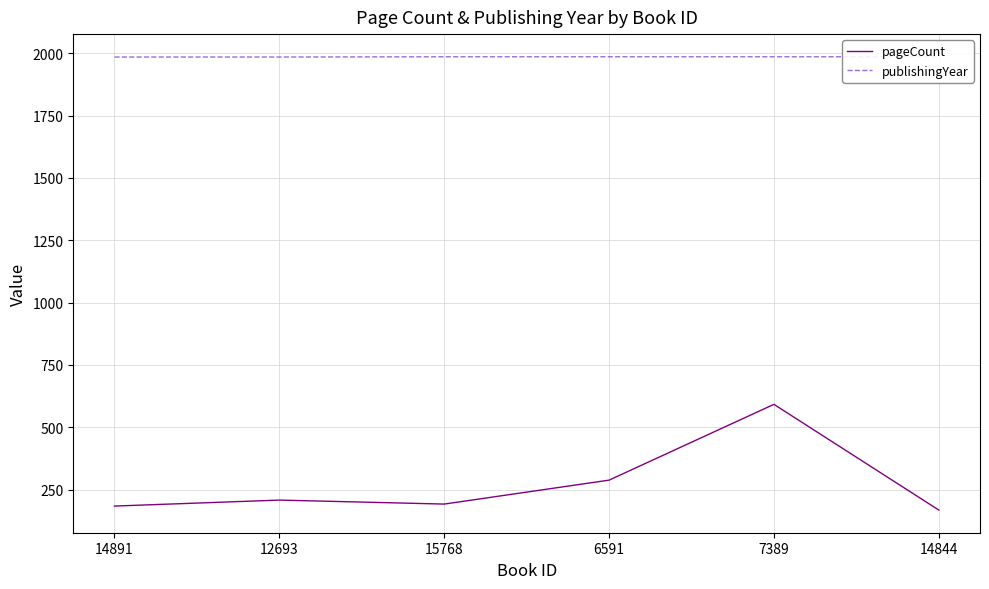

Count the number of categories in the chart.

6